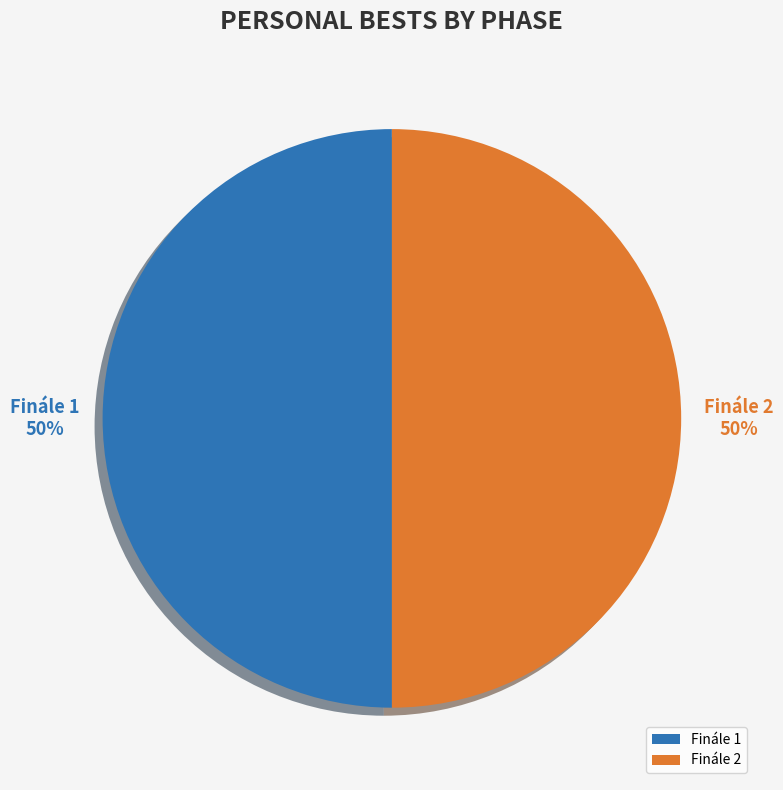

Which category has the smallest portion of the pie?

Finále 1